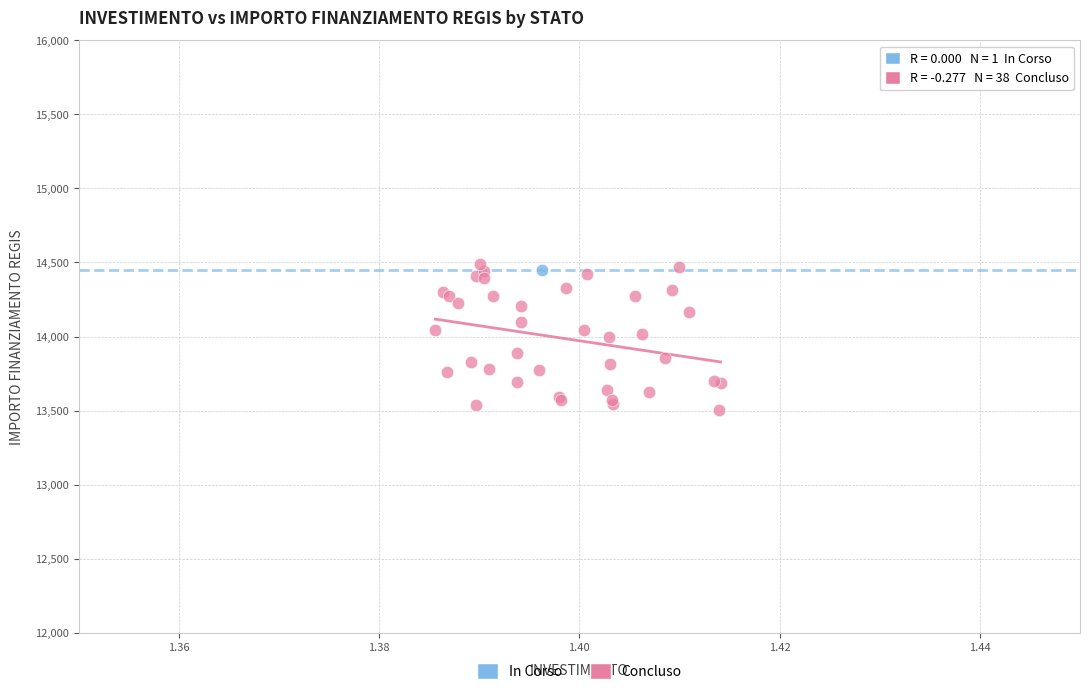

What are all the series names shown in the legend?

In Corso, Concluso